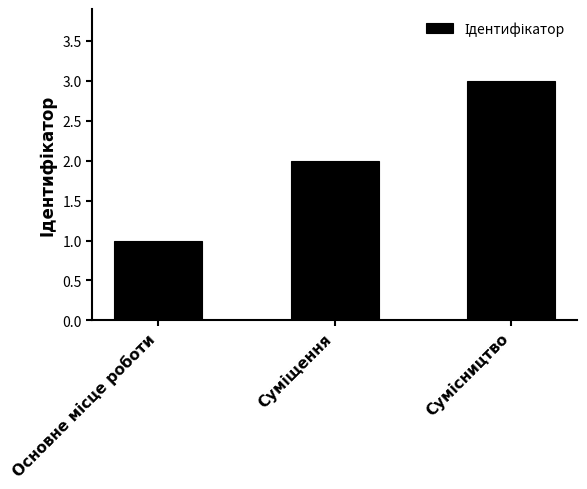

What is the average value?

2